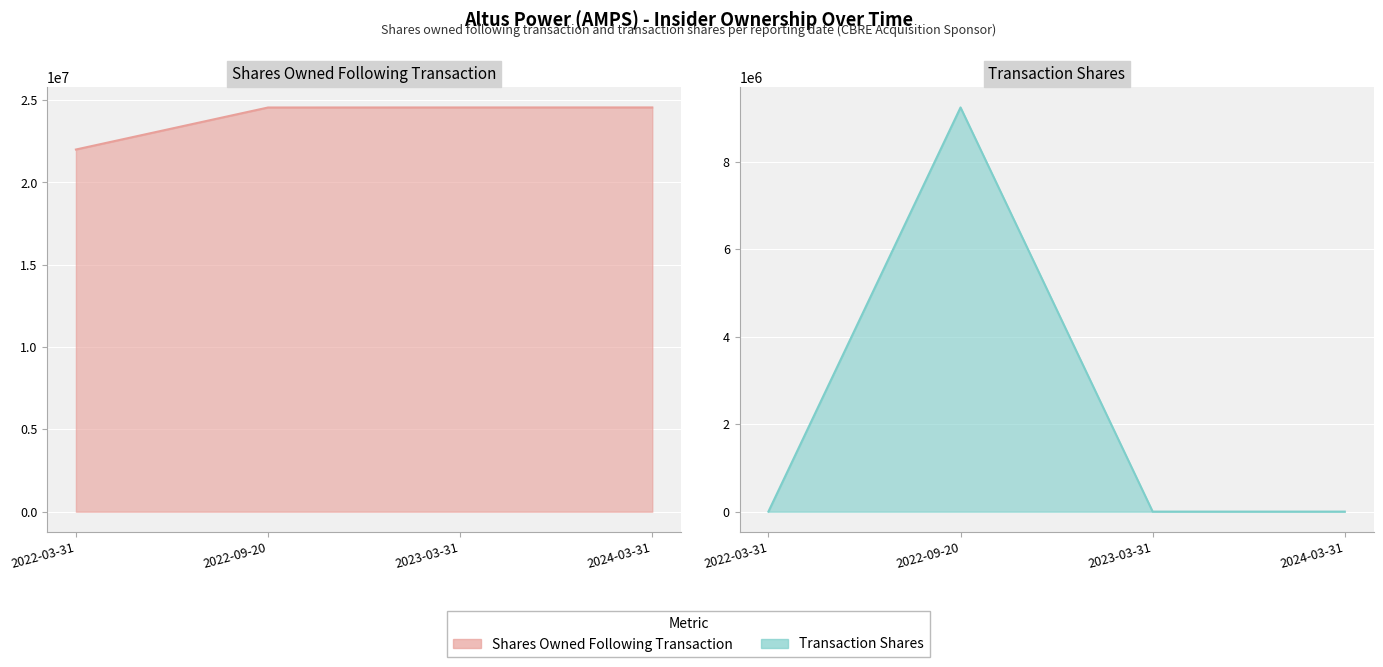

What position from the right is 2024-03-31?

1